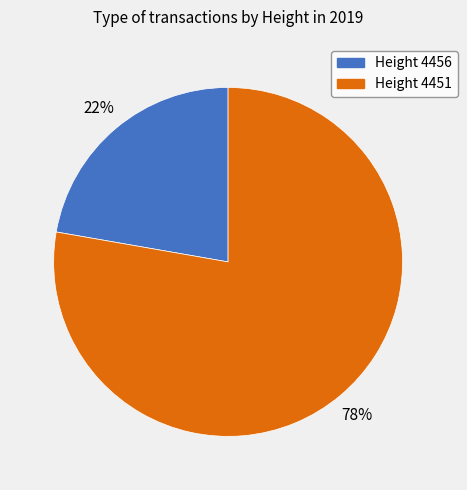

To the nearest percent, what is the average slice percentage?

50%